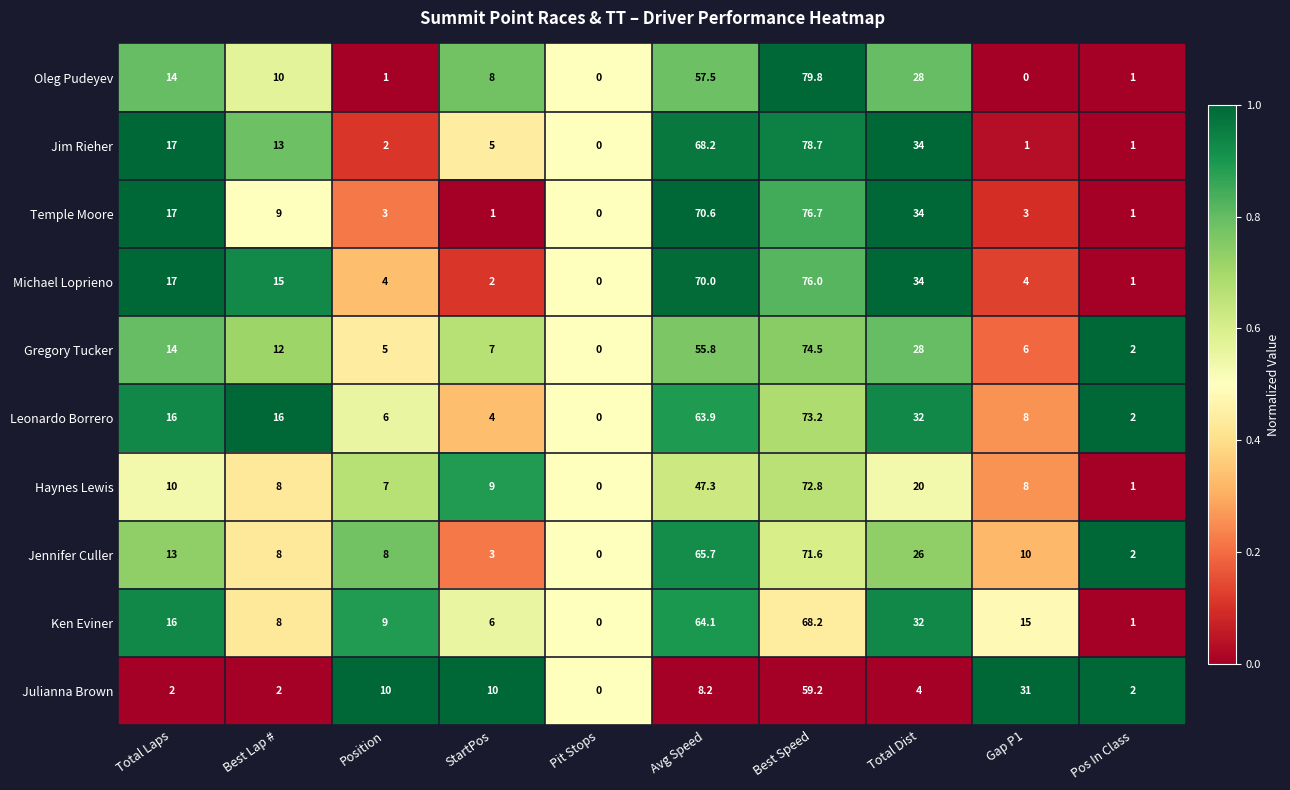

What is the greatest value displayed?

79.8